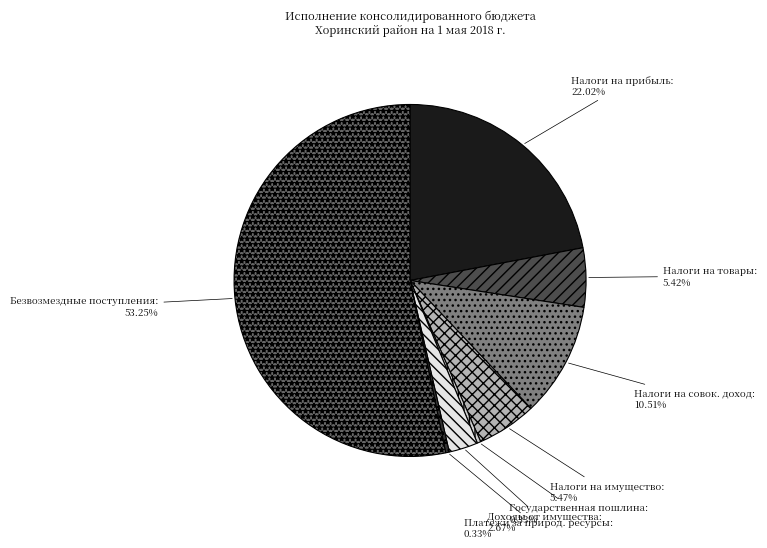

How many segments does this pie chart have?

8